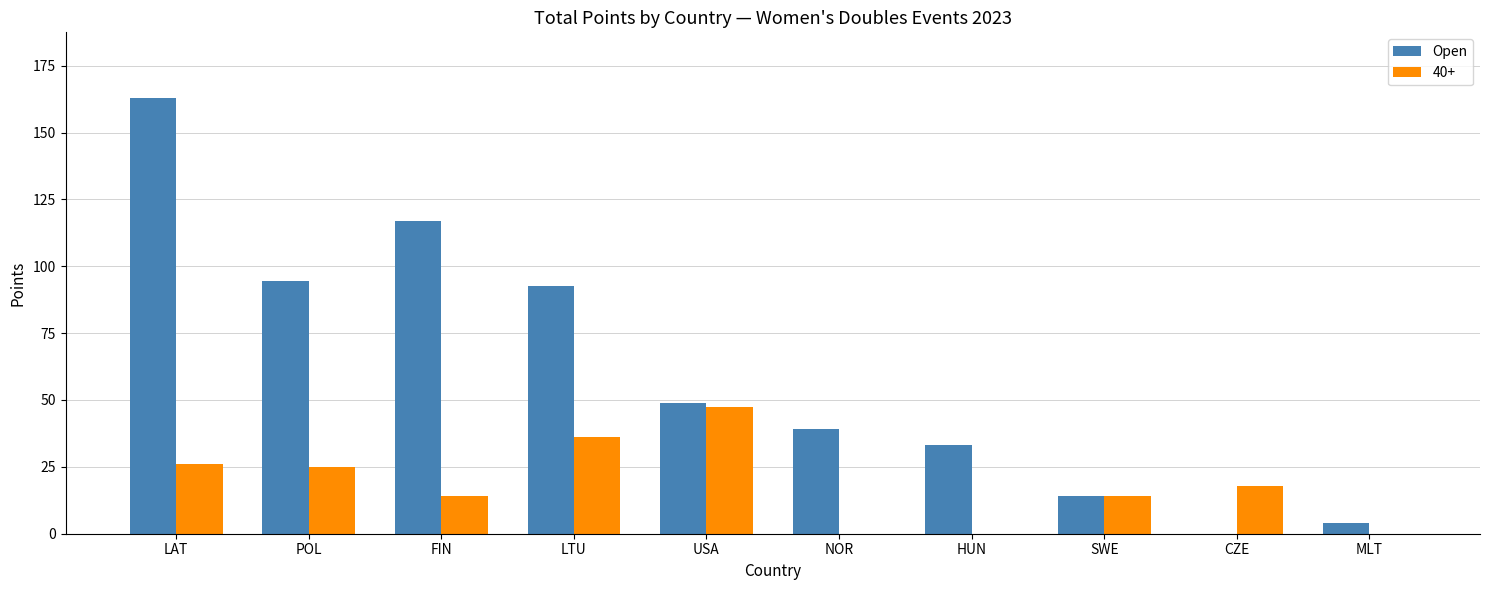

At which category is the sum across all series the highest?

LAT